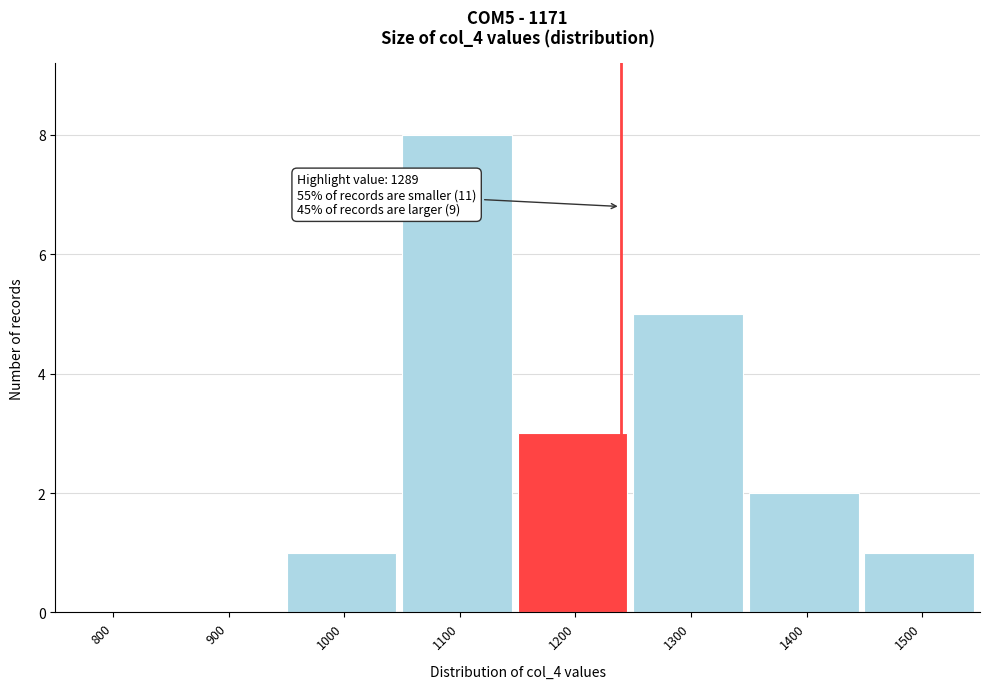

Reading right to left, extract all data points from this chart.

1500=1	1400=2	1300=5	1200=3	1100=8	1000=1	900=0	800=0